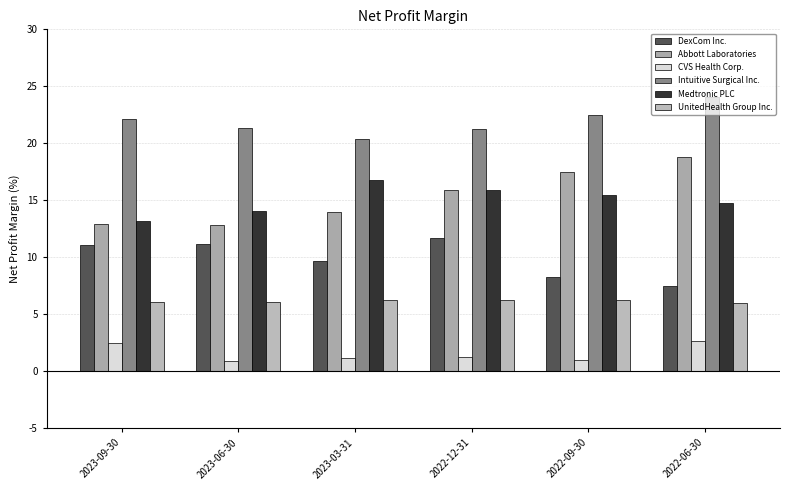

True or false: Medtronic PLC has a value of 14.0 at 2023-06-30.

True